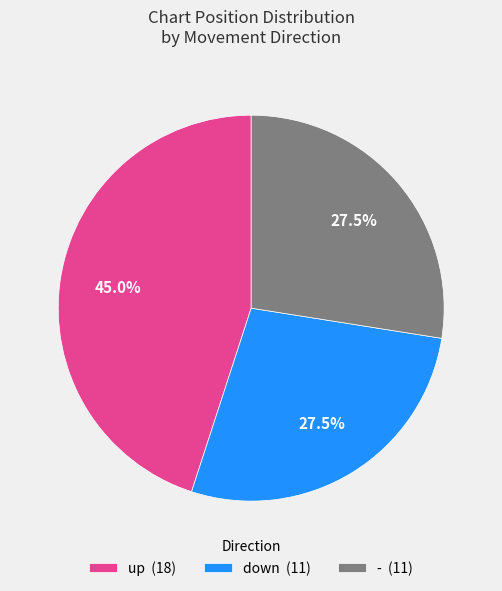

Is there a majority slice in this chart?

No